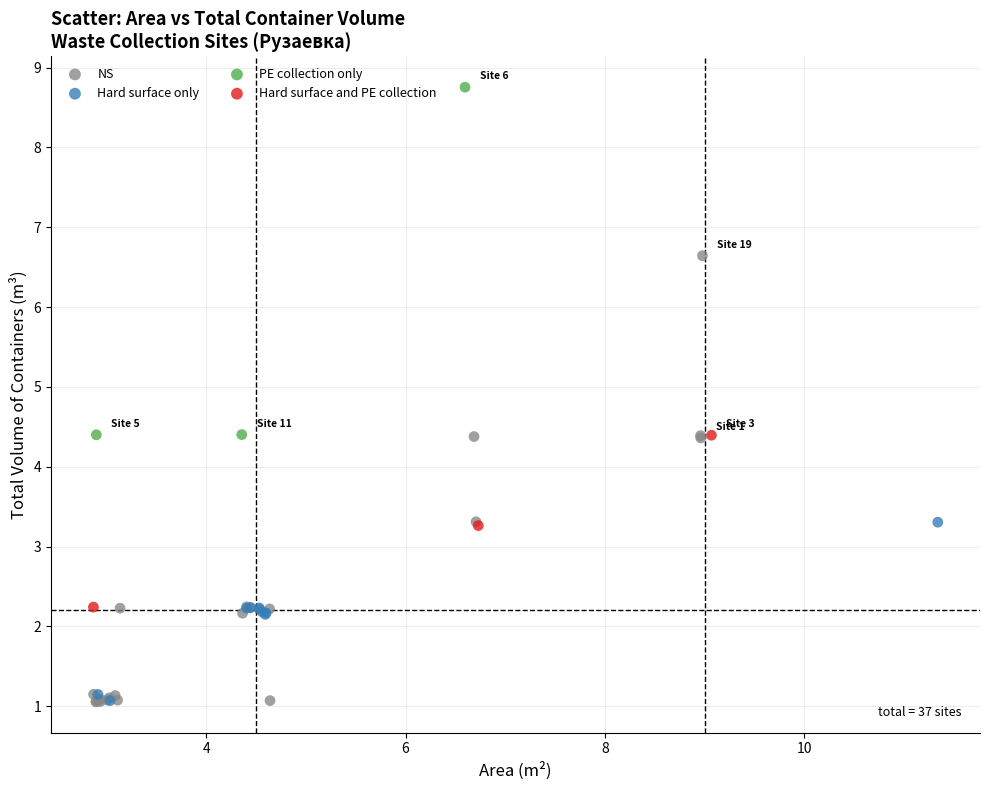

Which series reaches the maximum Y coordinate?

PE collection only